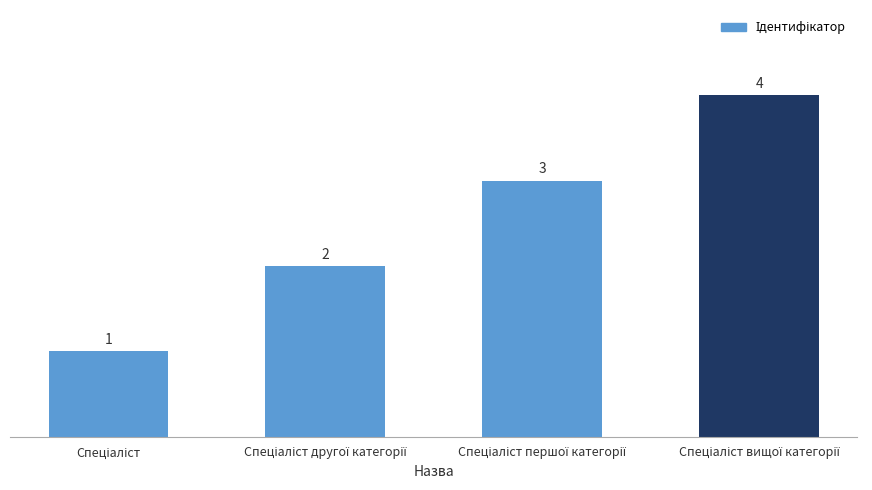

Reading left to right, transcribe all the data shown in this chart.

1	2	3	4